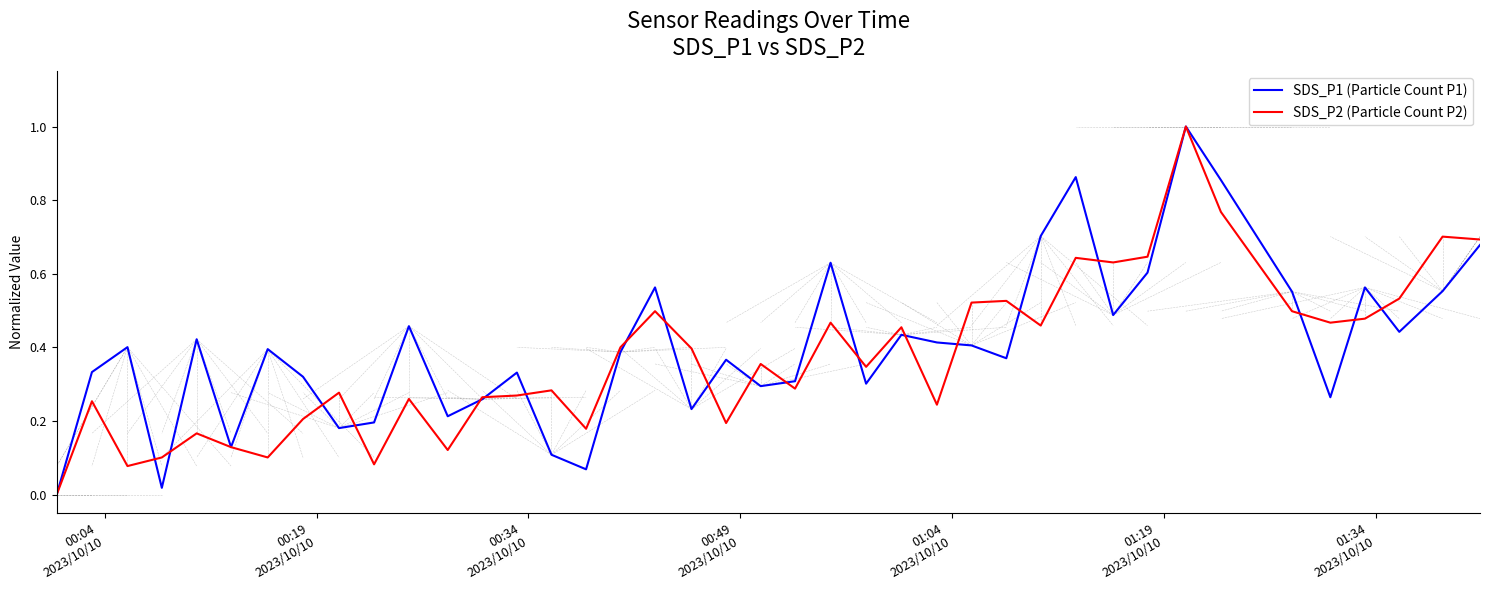

What is the greatest value displayed?

1.0